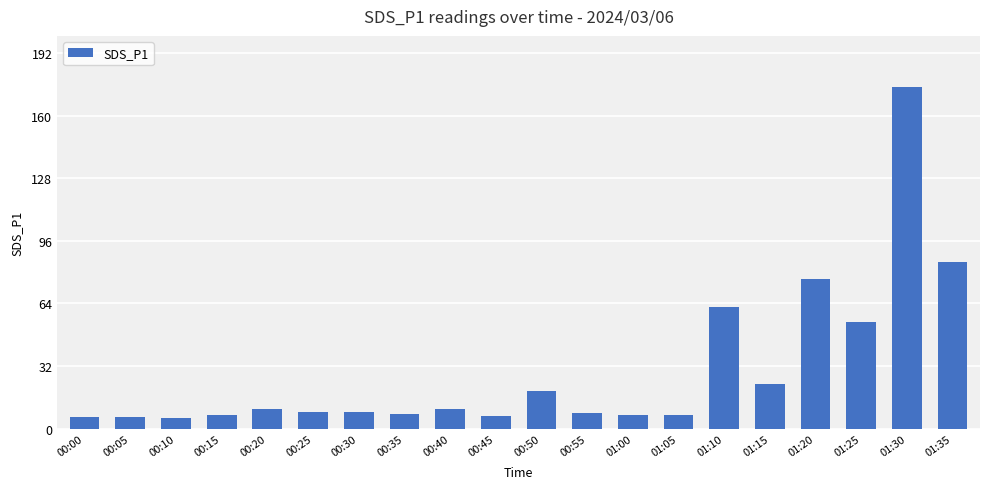

What is the average value?

29.7